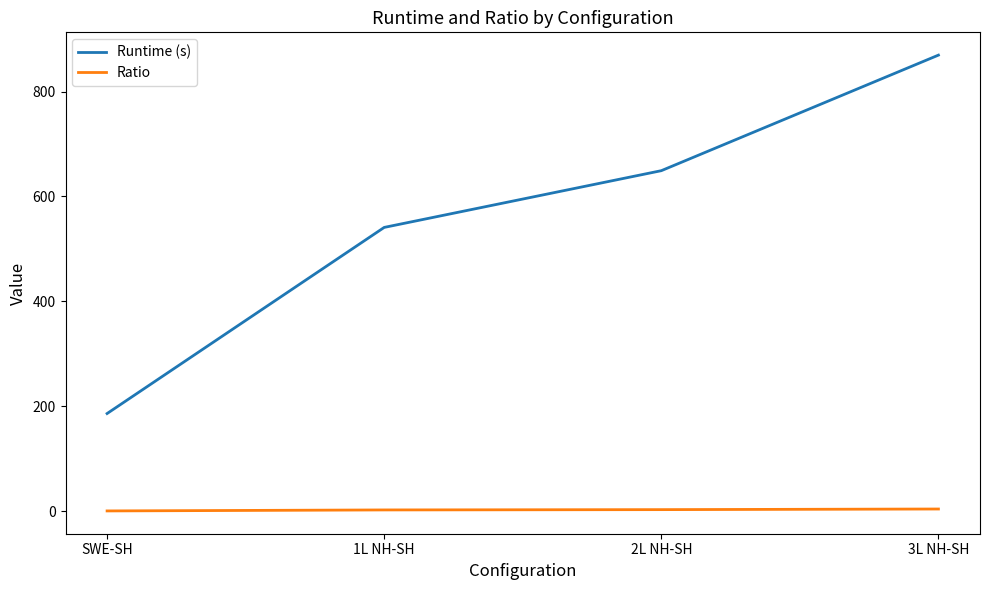

What is the maximum value shown in the chart?

869.3